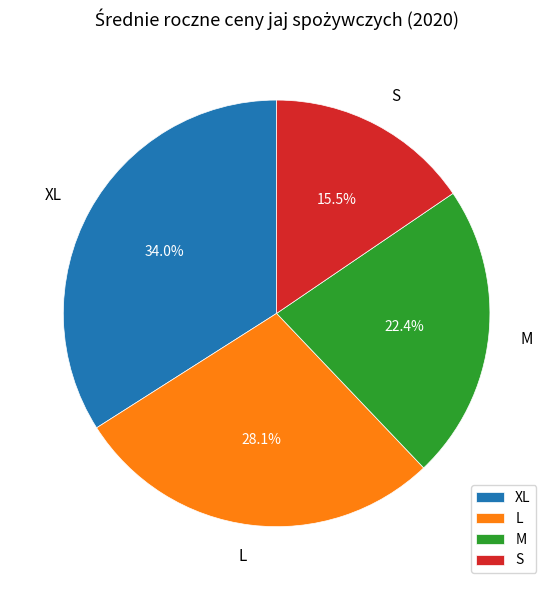

What portion of the pie excludes S?

84.5%